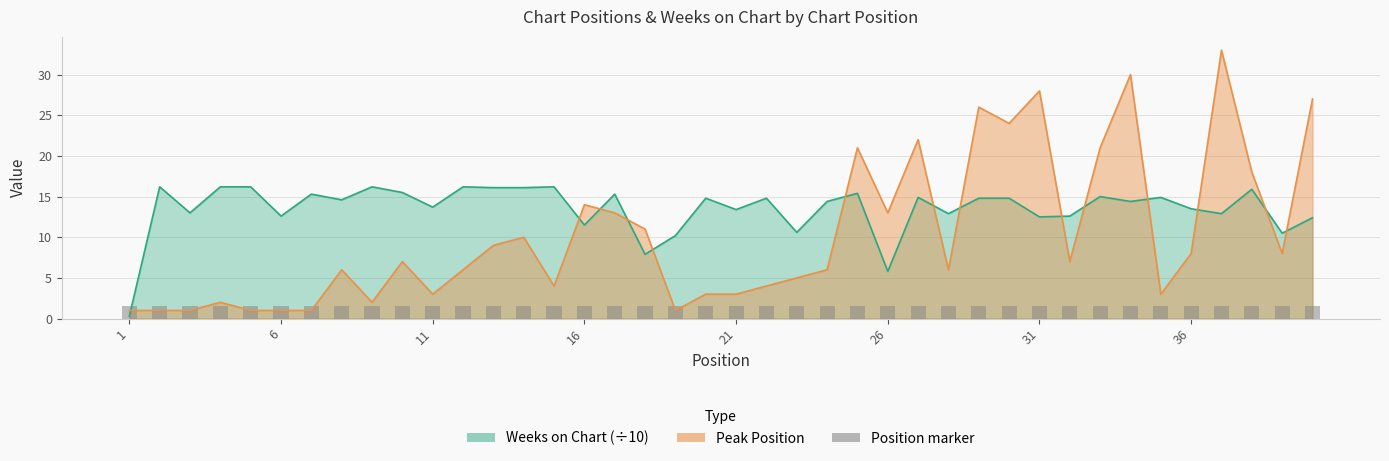

At which category is the sum across all series the highest?

37